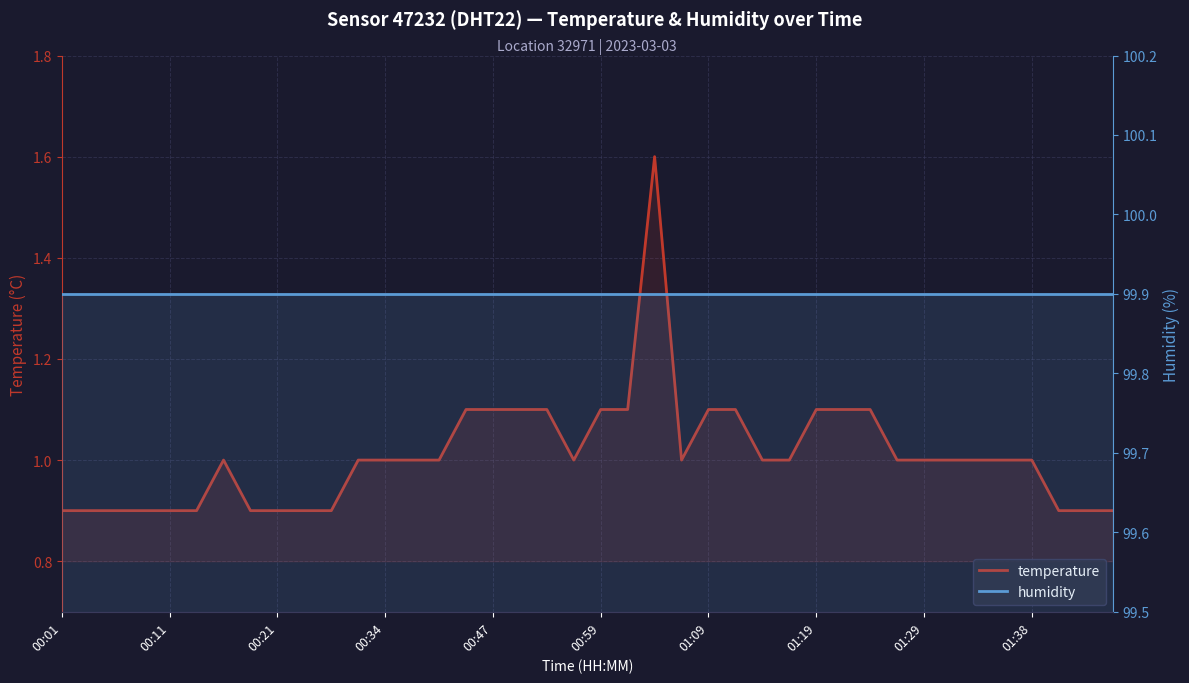

What are all the series names shown in the legend?

temperature, humidity